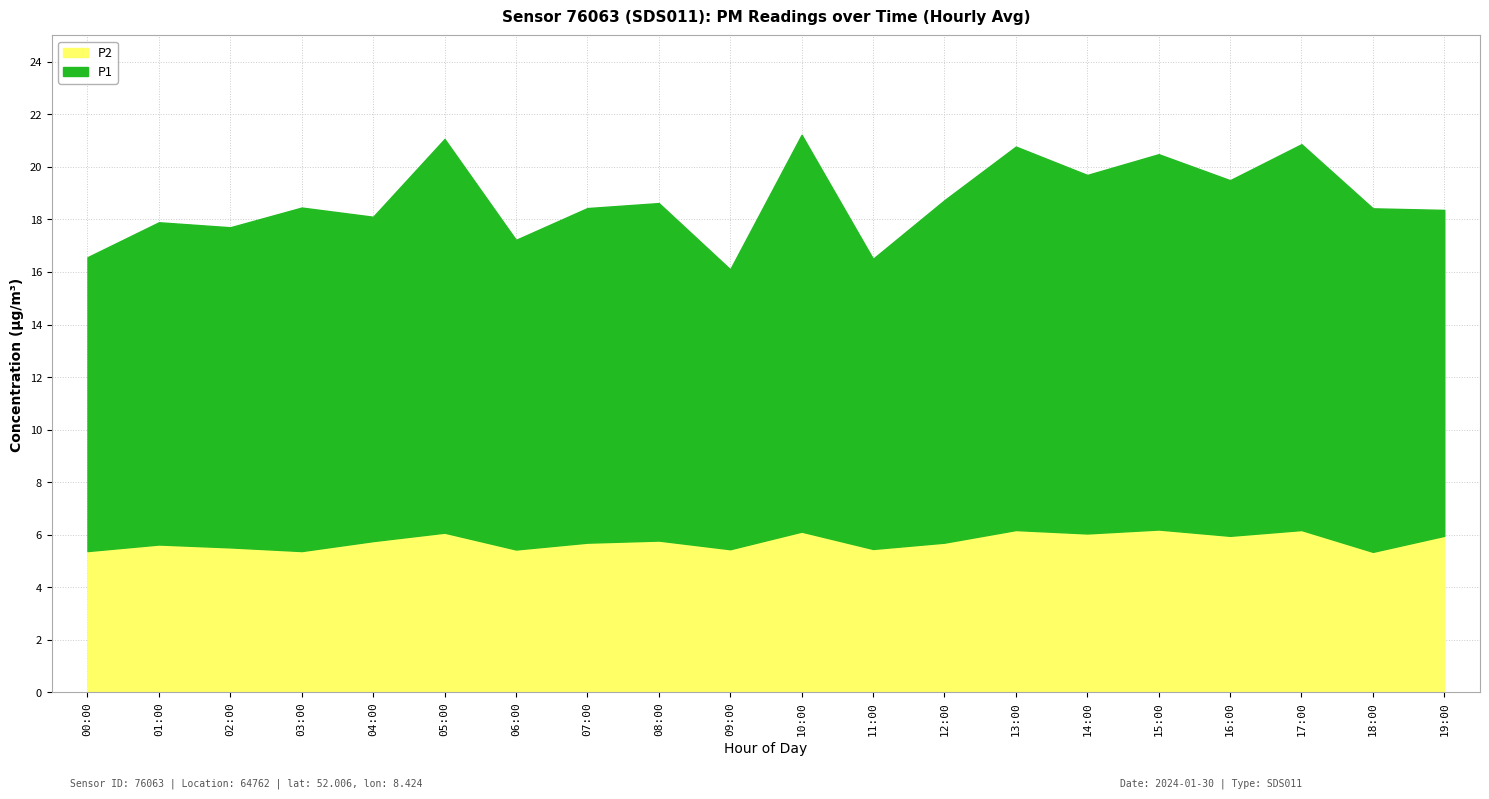

What is the average value of the P2 series?

5.8